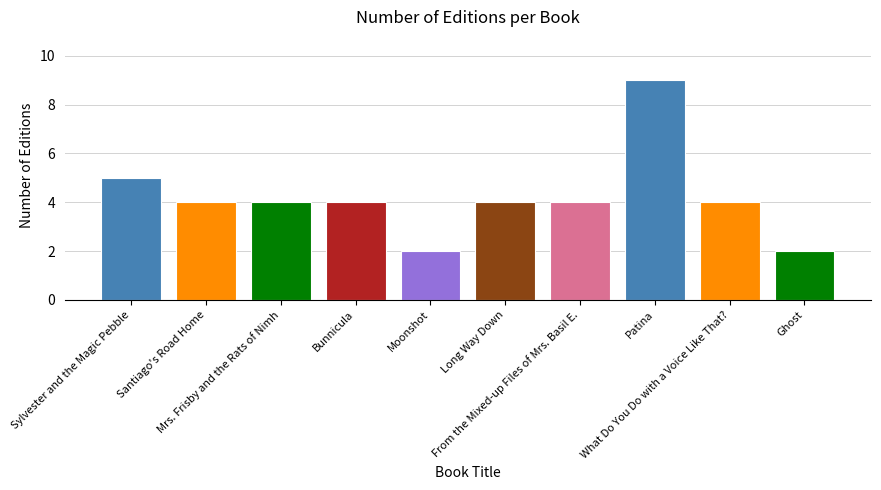

What is the difference between the second highest and minimum values?

3